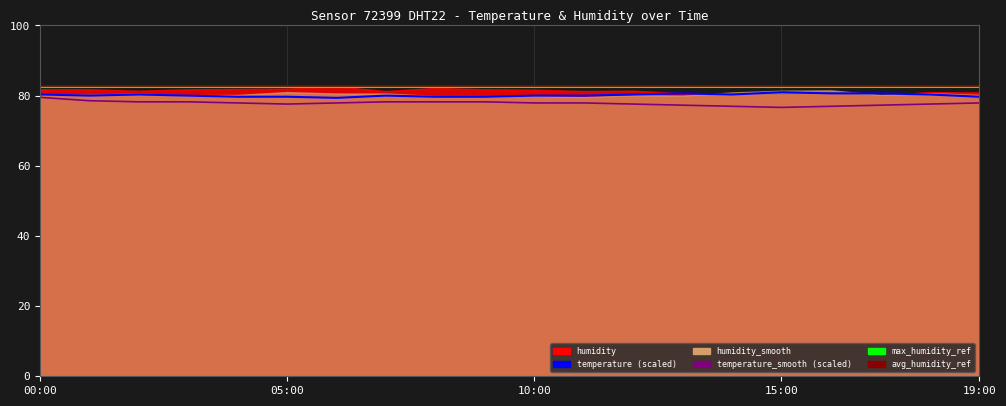

What is the minimum value shown in the chart?

76.6